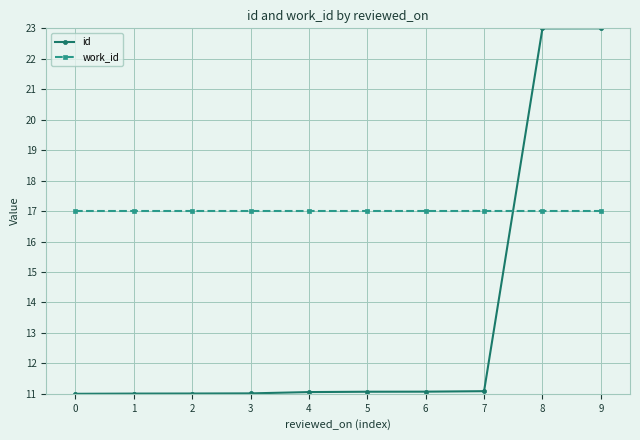

True or false: work_id has a value of 17.0 at 3.

True